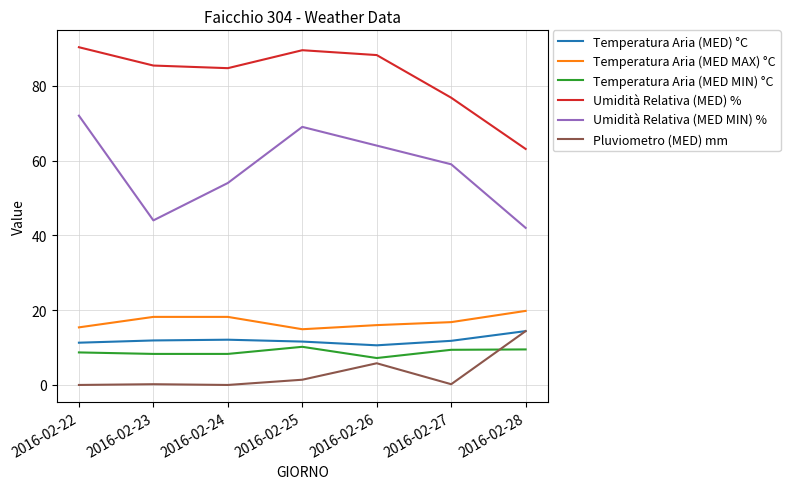

Count the number of data series in this chart.

6